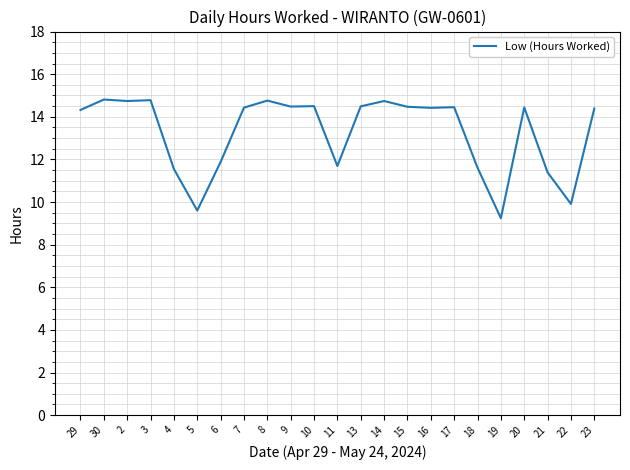

What is the maximum value shown in the chart?

14.8